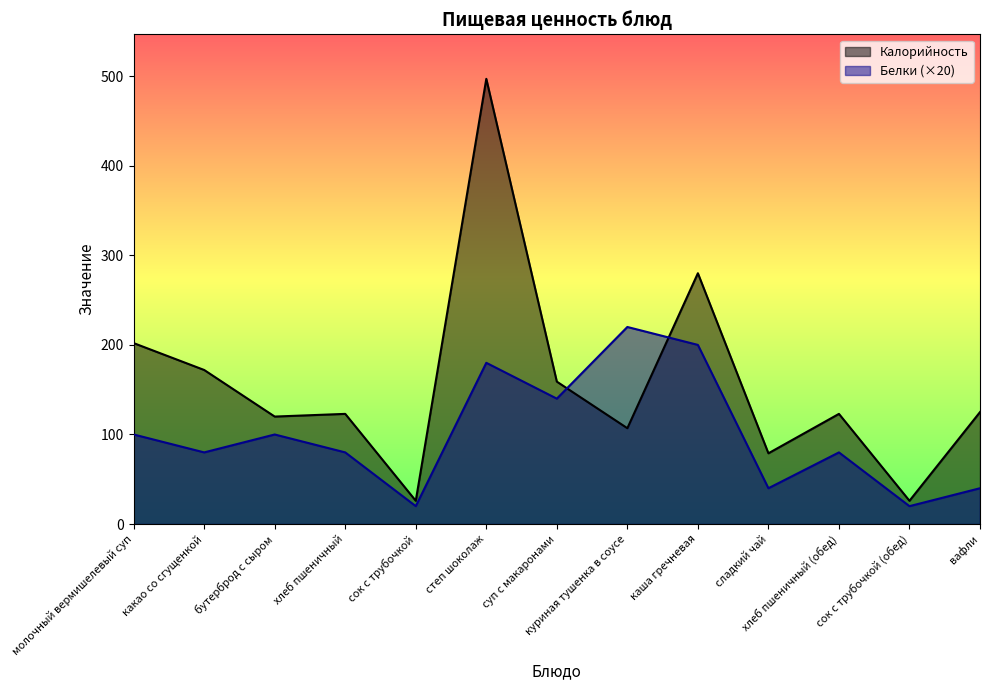

True or false: Калорийность and Белки cross at least once.

True